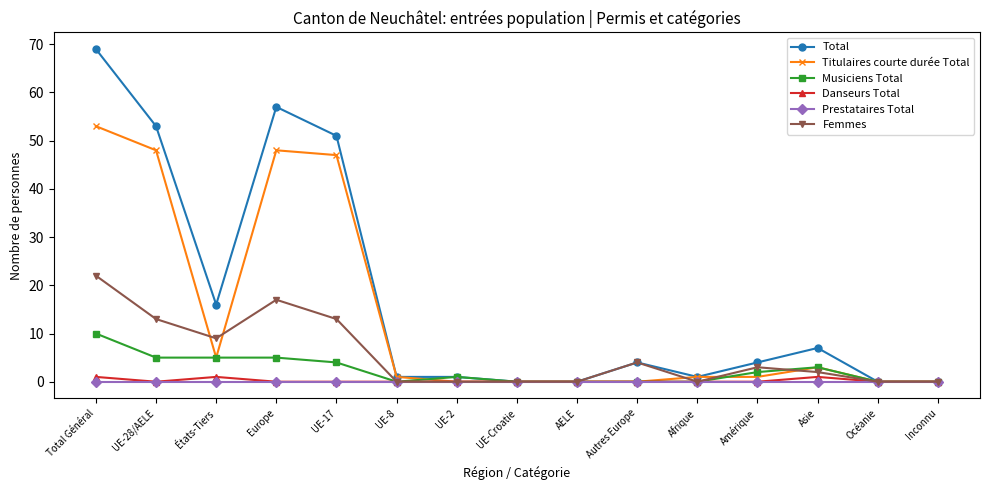

Which series has the widest spread of values?

Total